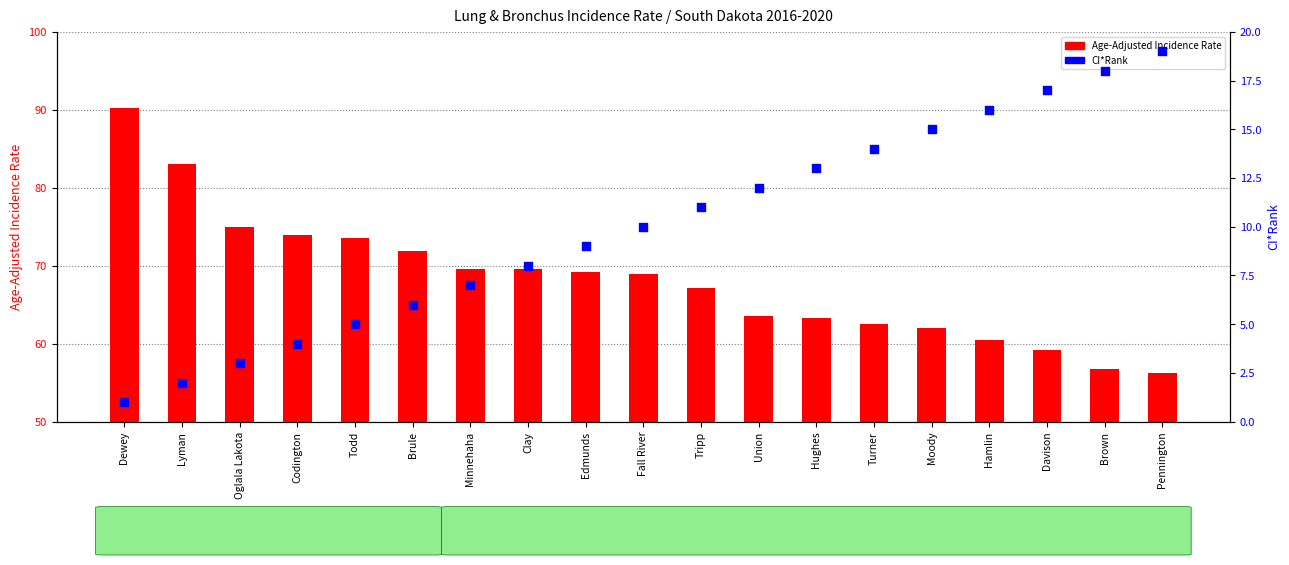

Which series has the largest total across all categories?

Age-Adjusted Incidence Rate